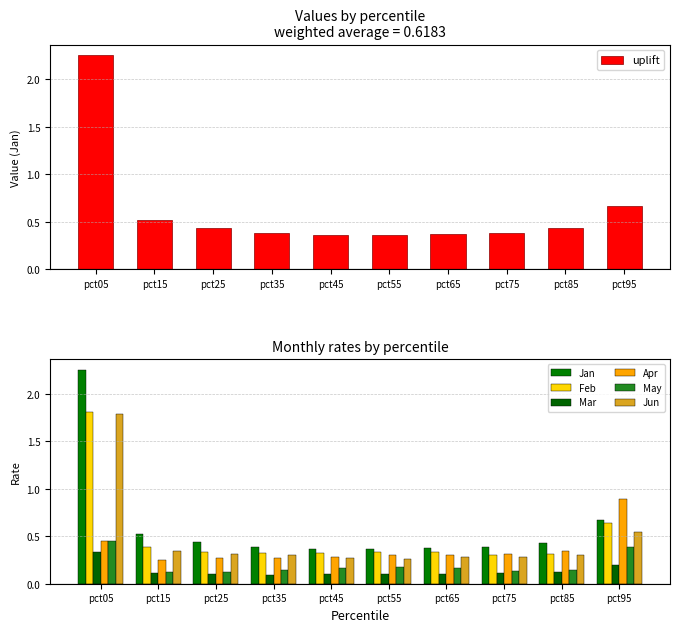

What are all the series names shown in the legend?

Jan, Feb, Mar, Apr, May, Jun